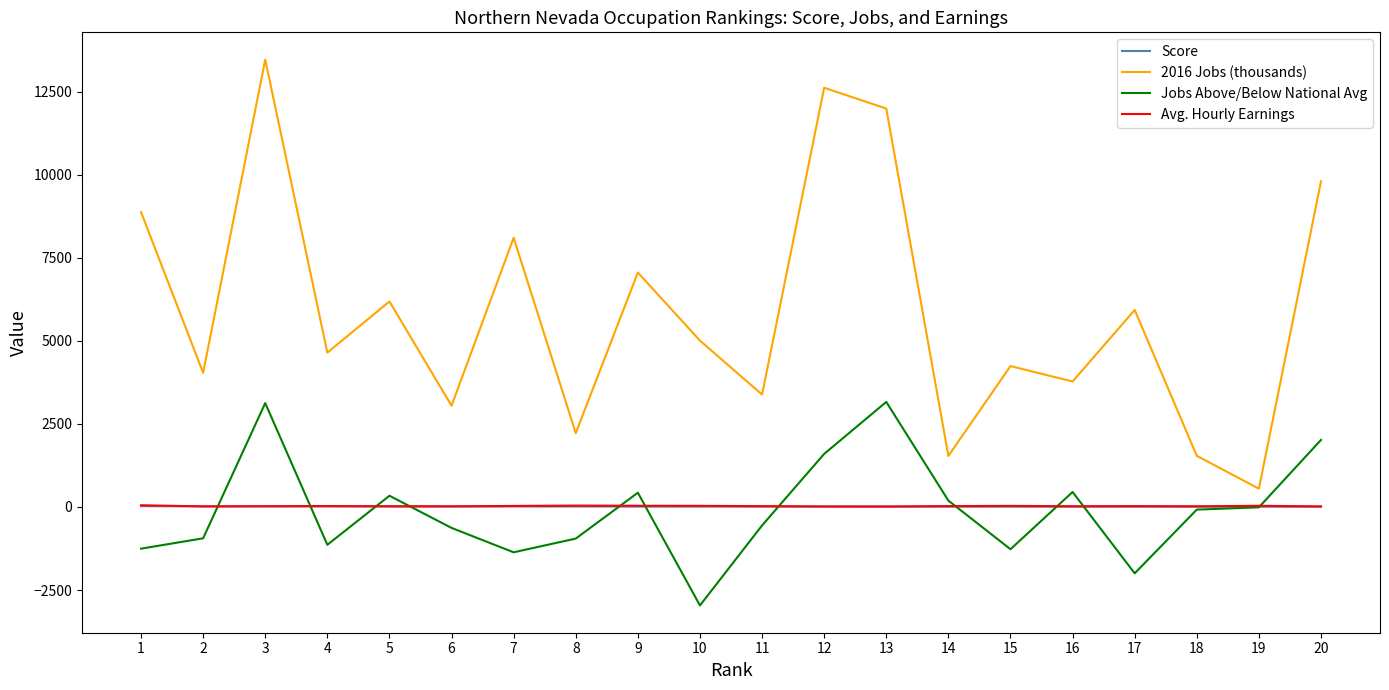

True or false: 2016 Jobs (thousands) and Score cross at least once.

False